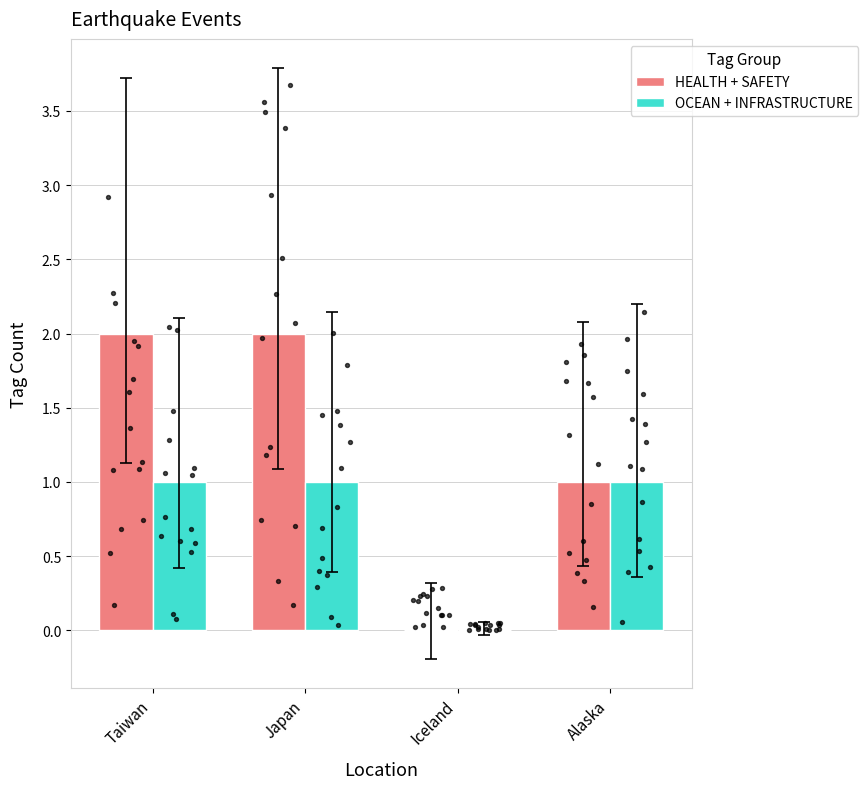

Which series reaches the maximum Y coordinate?

HEALTH + SAFETY